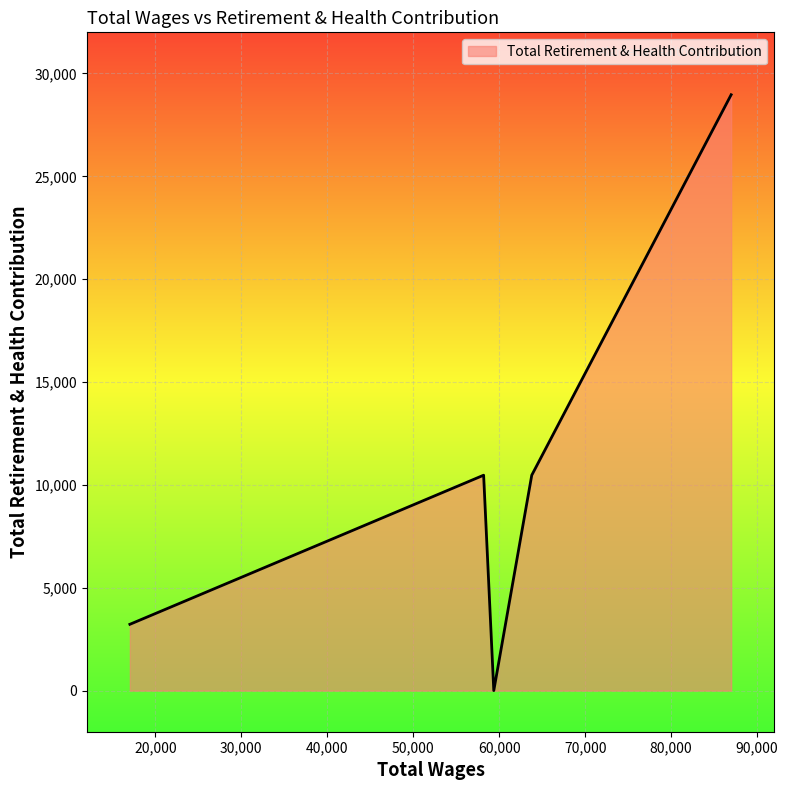

What is the difference between the maximum and minimum values?

28966